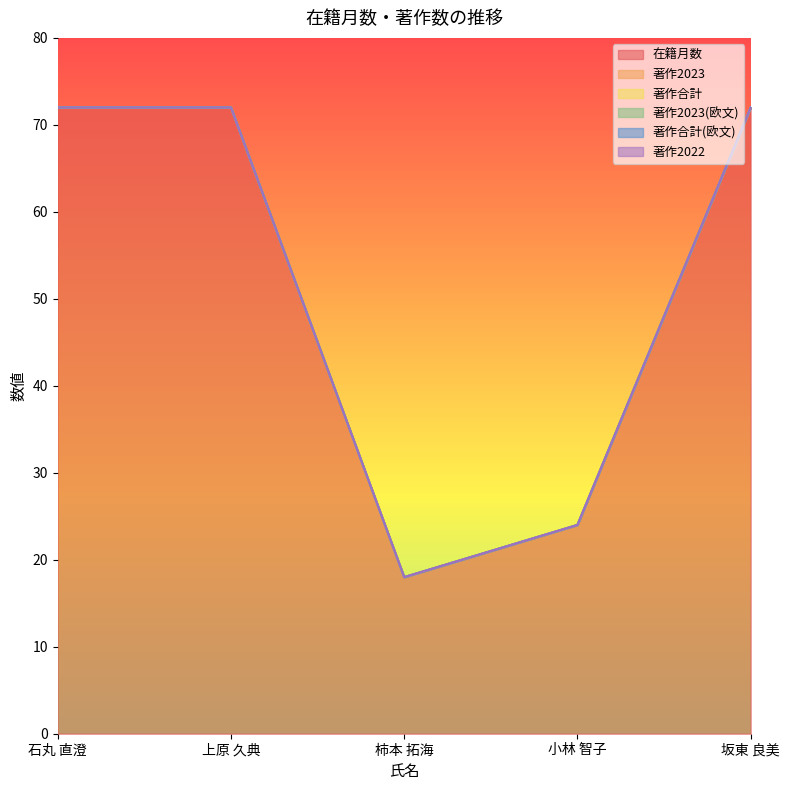

Does the chart display data point markers on the line(s)?

No